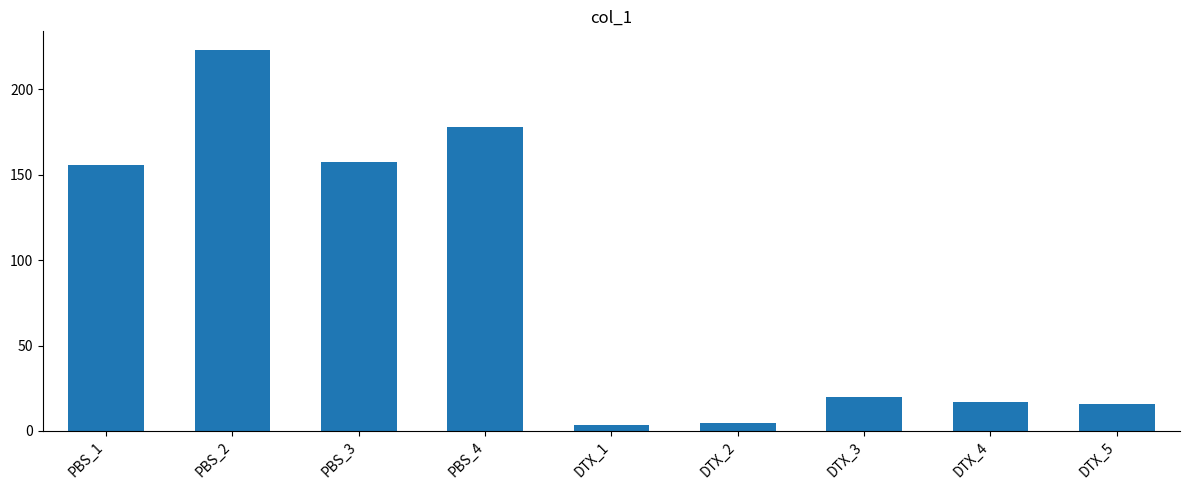

Reading left to right, transcribe all the data shown in this chart.

155.9	222.8	157.2	177.8	3.4	4.6	19.6	16.7	15.7